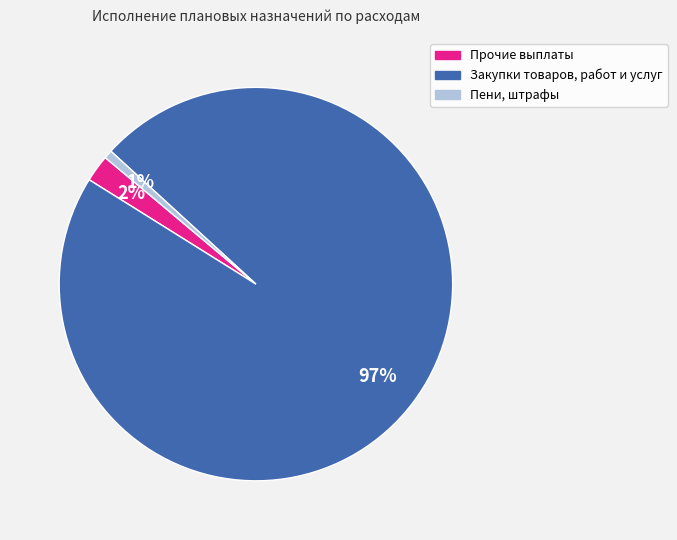

Which category has the smallest portion of the pie?

Пени, штрафы